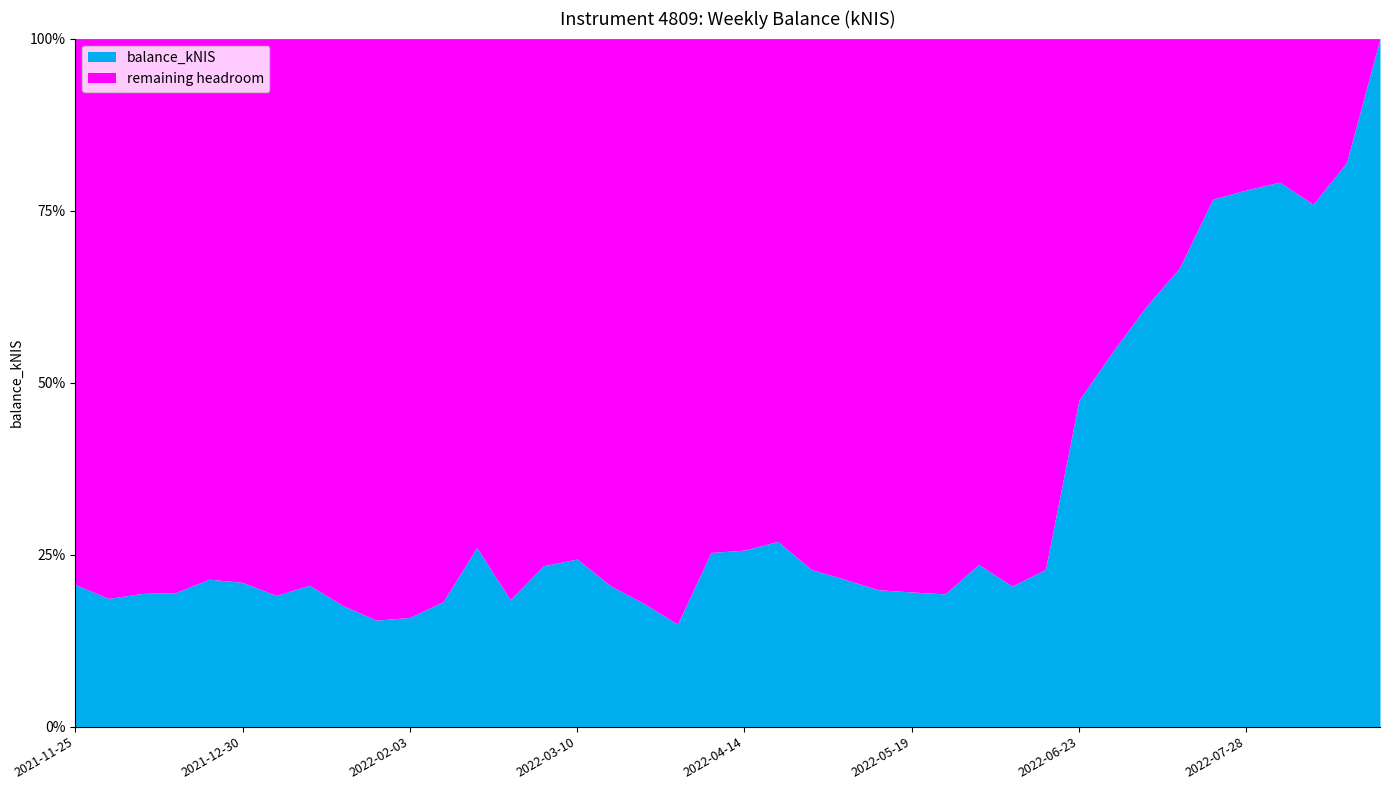

Reading right to left, what are all the values shown in this chart?

2022-08-25=131648.9	2022-08-18=107937.8	2022-08-11=99942.2	2022-08-04=104176.5	2022-07-28=102675.7	2022-07-21=100924.7	2022-07-14=87710.1	2022-07-07=80324.9	2022-06-30=71654.8	2022-06-23=62437.6	2022-06-16=30084.0	2022-06-09=26895.6	2022-06-02=31029.8	2022-05-26=25396.1	2022-05-19=25766.7	2022-05-12=26194.8	2022-05-03=28191.2	2022-04-28=30050.7	2022-04-20=35451.2	2022-04-14=33773.6	2022-04-07=33319.7	2022-03-31=19603.6	2022-03-24=23561.1	2022-03-16=26927.6	2022-03-10=32064.0	2022-03-03=30799.8	2022-02-24=24268.2	2022-02-17=34288.2	2022-02-10=23948.8	2022-02-03=20883.4	2022-01-27=20383.7	2022-01-20=23145.3	2022-01-13=27050.3	2022-01-06=25101.8	2021-12-30=27607.6	2021-12-23=28213.7	2021-12-16=25649.5	2021-12-09=25486.5	2021-12-02=24527.9	2021-11-25=27174.3